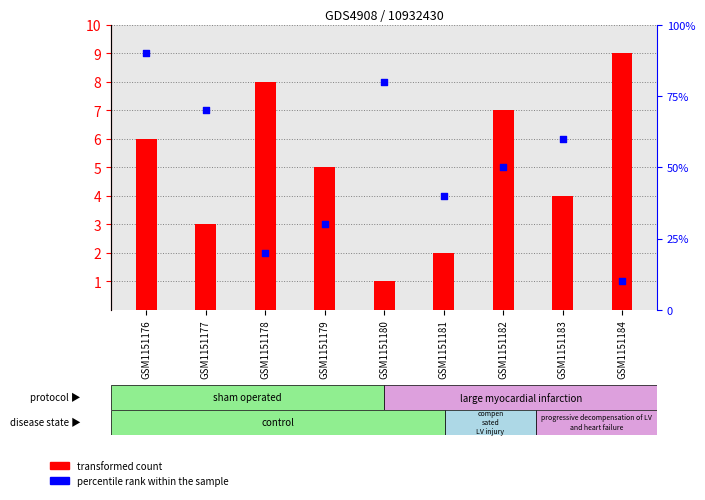

Which series reaches the maximum Y coordinate?

percentile rank within the sample